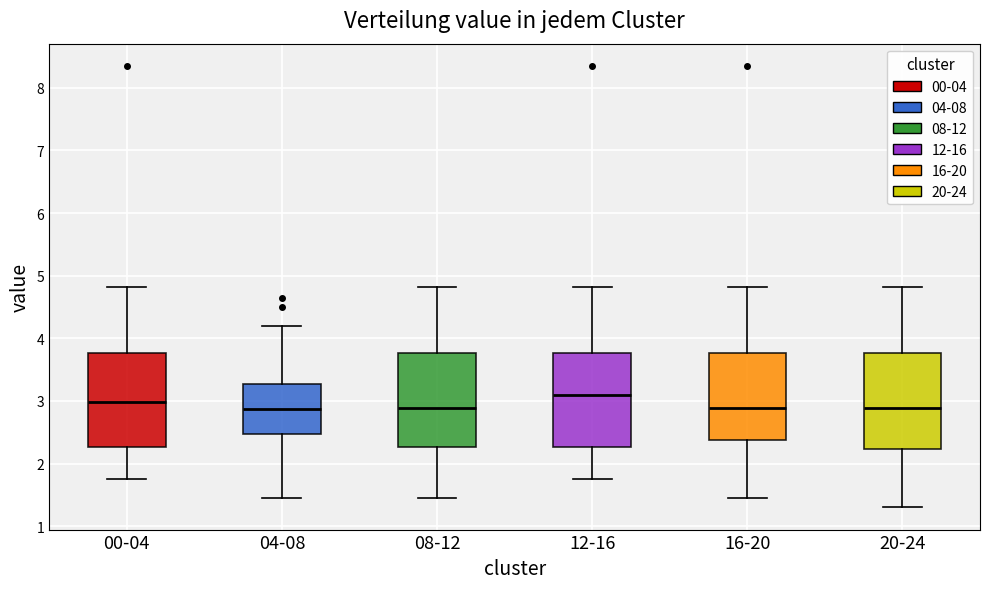

Reading left to right, transcribe this box plot: for each box, give where its median line is, the range the box spans, and where its two whiskers end, as read against the y-axis. The values are not printed on the chart, so give them approximately, as read against the axis.

00-04: median 3.0, box 2.3 to 3.8, whiskers 1.8 to 4.8
04-08: median 2.9, box 2.5 to 3.3, whiskers 1.5 to 4.2
08-12: median 2.9, box 2.3 to 3.8, whiskers 1.5 to 4.8
12-16: median 3.1, box 2.3 to 3.8, whiskers 1.8 to 4.8
16-20: median 2.9, box 2.4 to 3.8, whiskers 1.5 to 4.8
20-24: median 2.9, box 2.2 to 3.8, whiskers 1.3 to 4.8